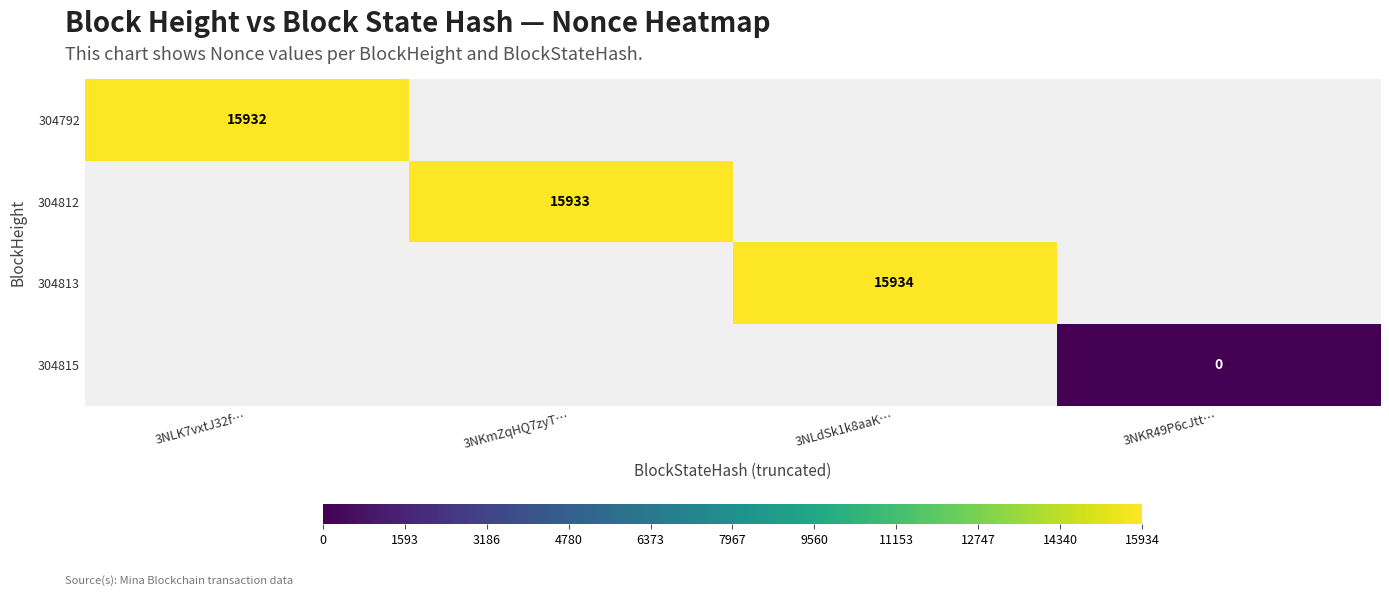

Is it true that 304813 equals 3540 at 3NLdSk1k8aaK…?

False